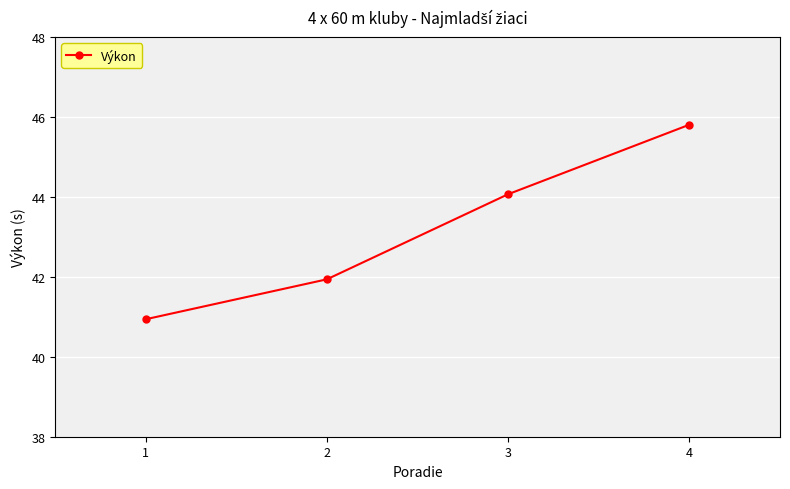

What value does the data have at 1?

40.9